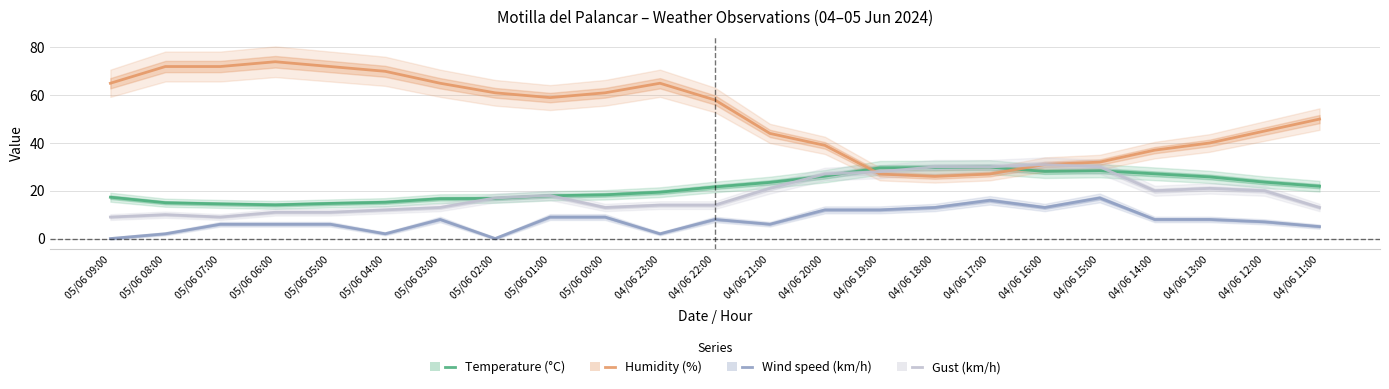

Which series has the largest total across all categories?

Humidity (%)